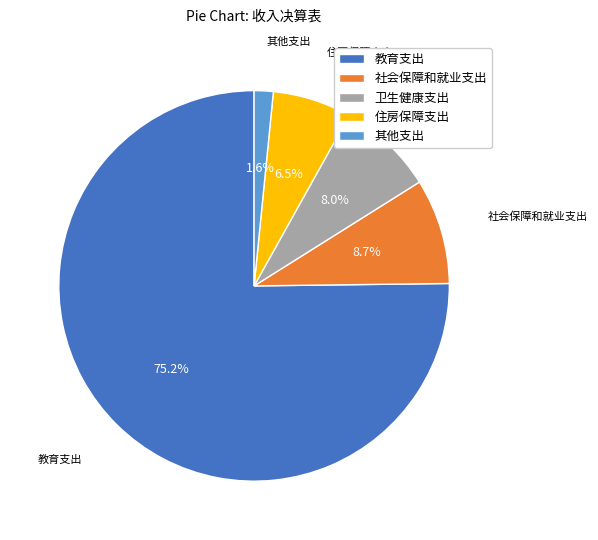

To the nearest percent, what is the difference between the 社会保障和就业支出 and 教育支出 slice percentages?

66%